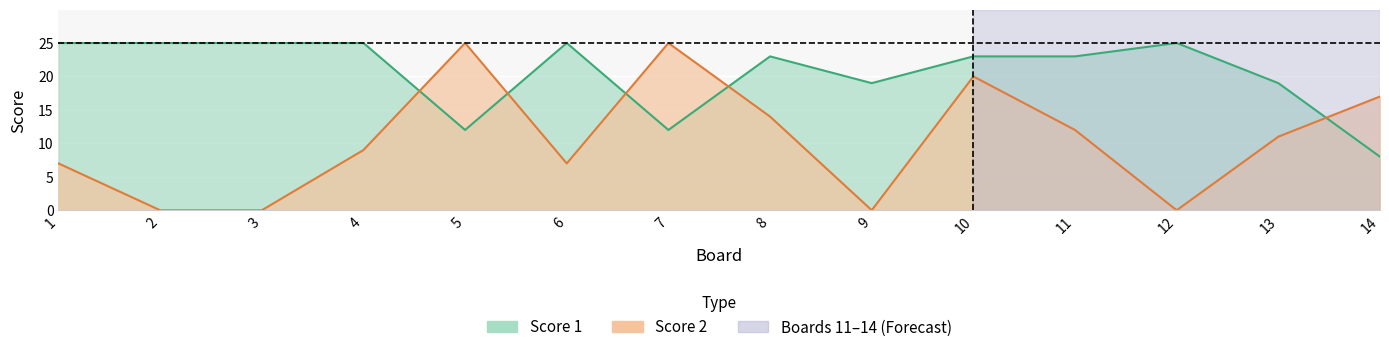

What is the average value of the Score 1 series?

21